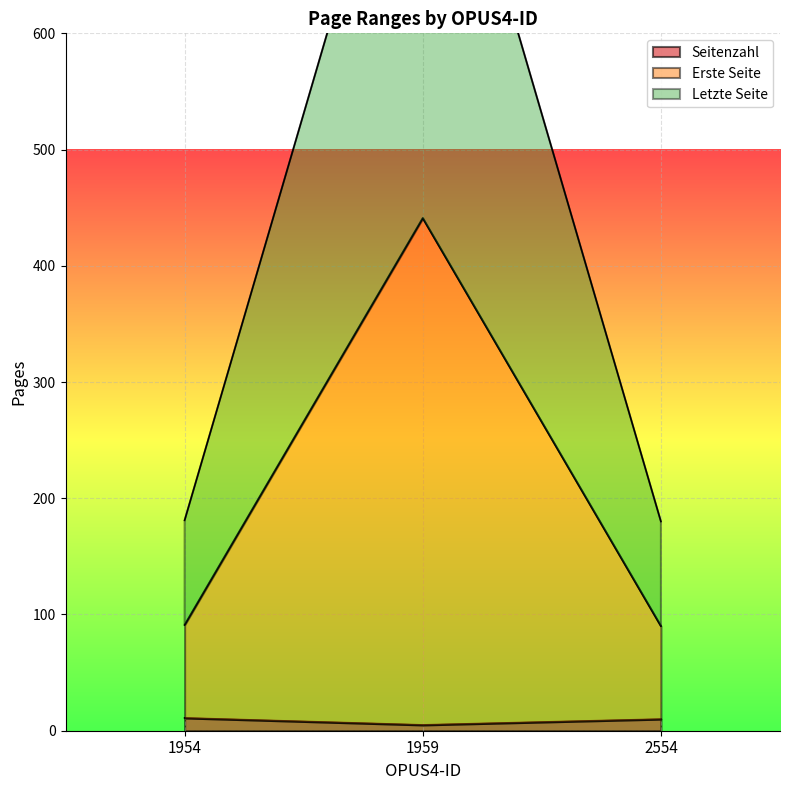

What is the sum of all Seitenzahl values?

26